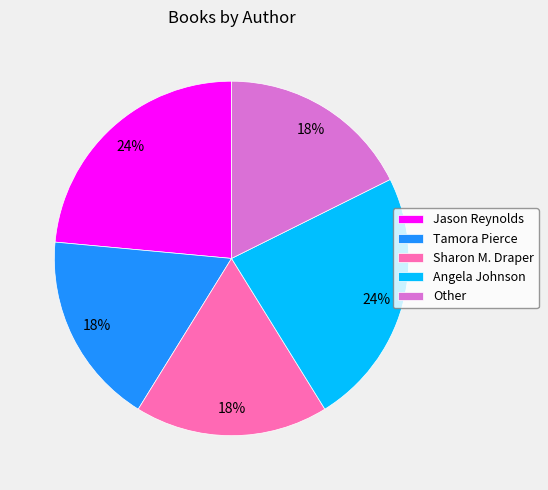

Is it true that Other is 26% of the pie?

False